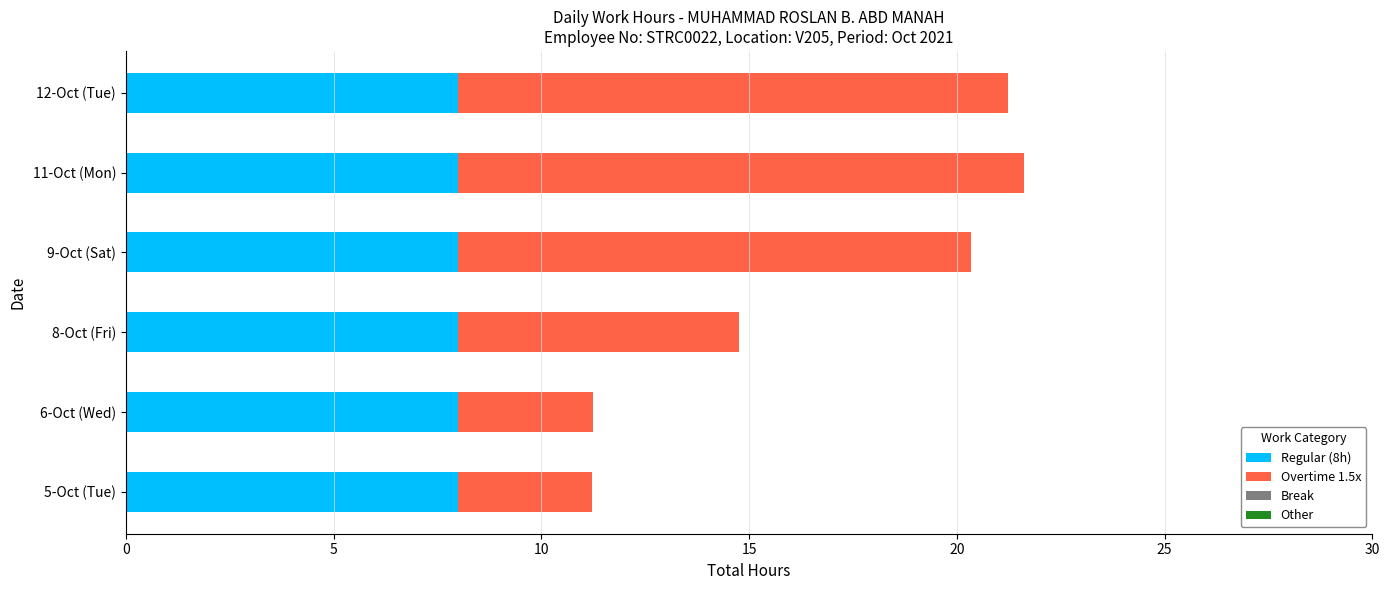

What is the total value across all series at 11-Oct (Mon)?

21.6